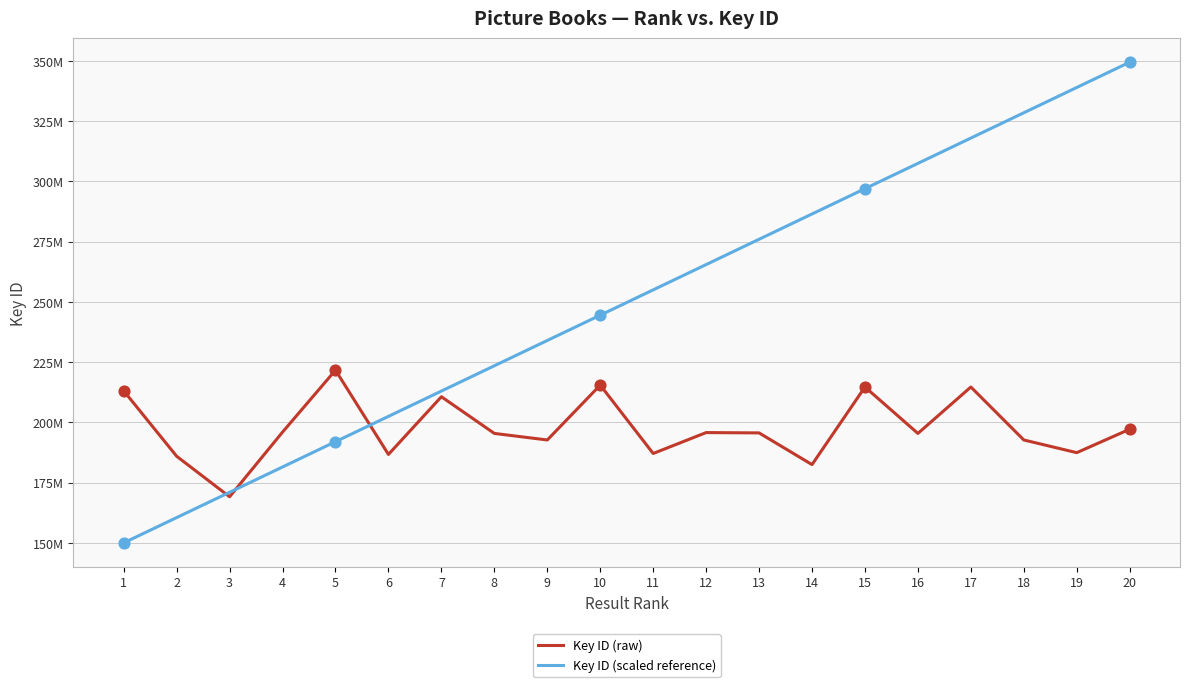

Is the value of Key ID (raw) at 6 greater than the value of Key ID (scaled reference) at 20?

No